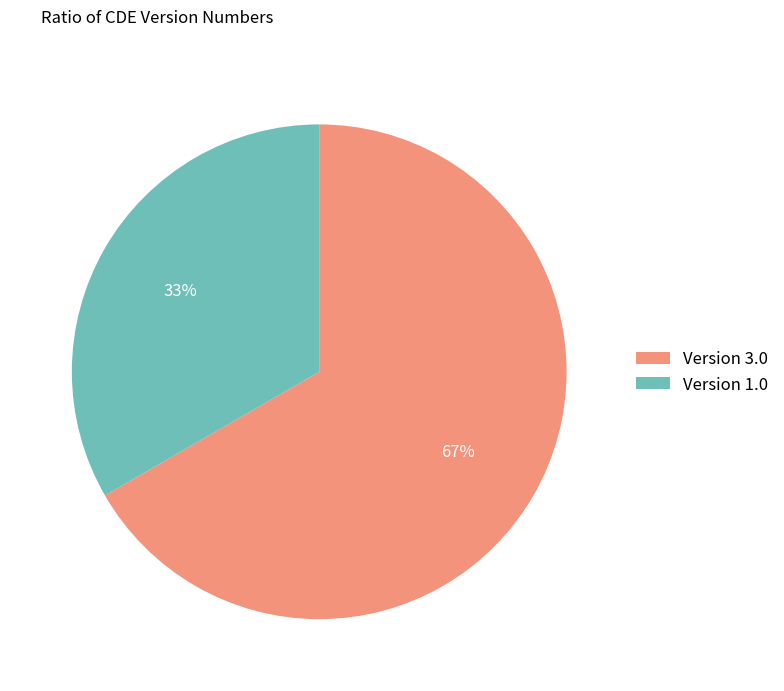

Which slice is the smallest?

Version 1.0